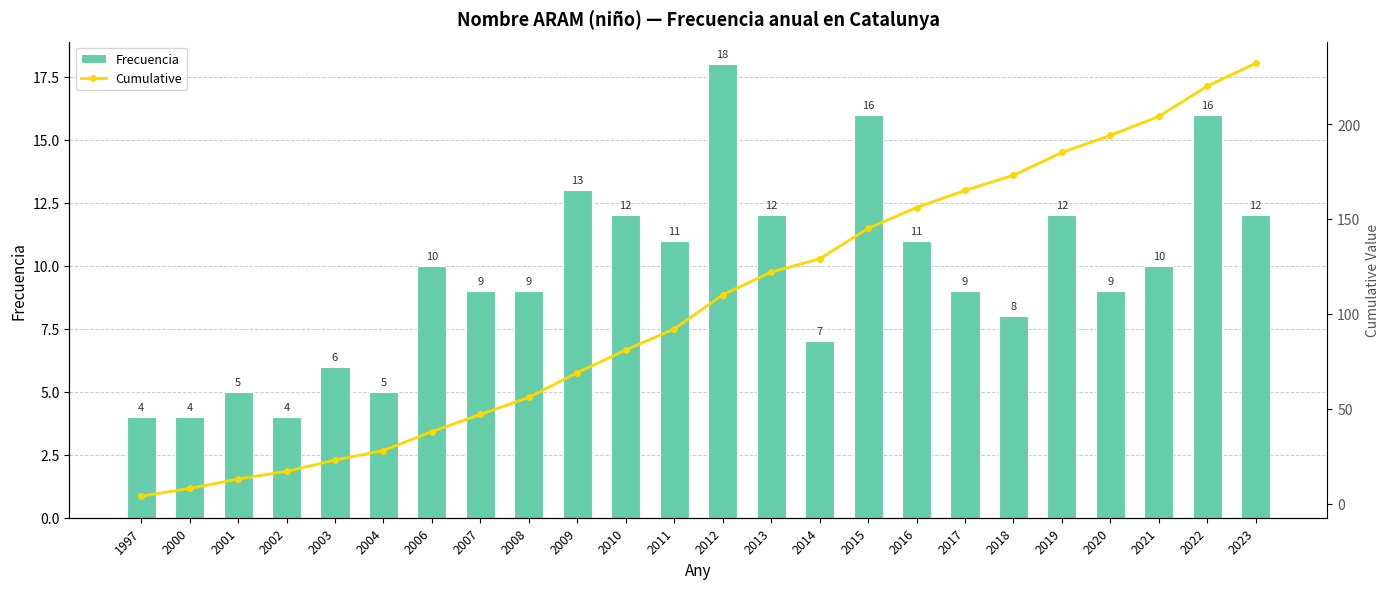

At which label is Cumulative closest to 118?

2013